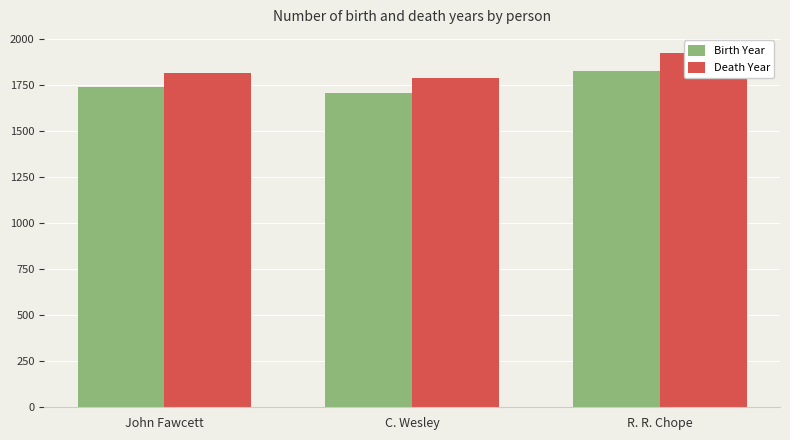

Between John Fawcett and R. R. Chope, which series saw the biggest shift?

Death Year